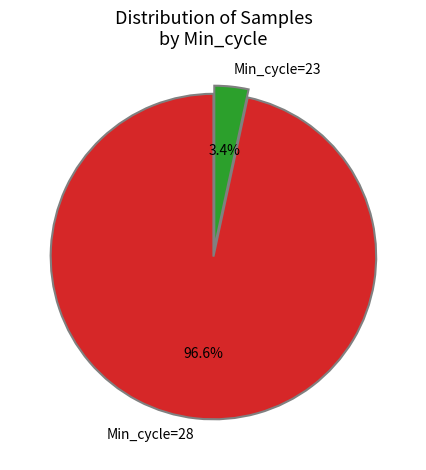

Which category has the biggest portion of the pie?

Min_cycle=28